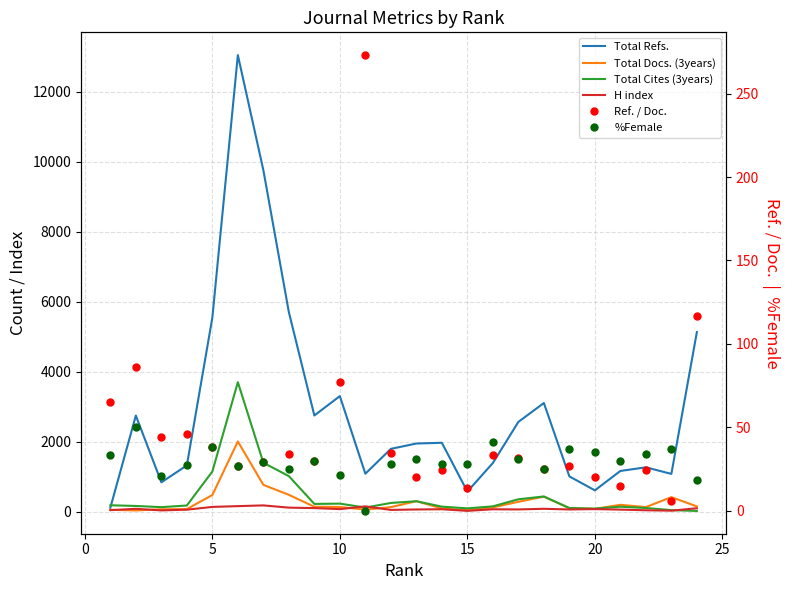

How many lines are shown in the chart?

6